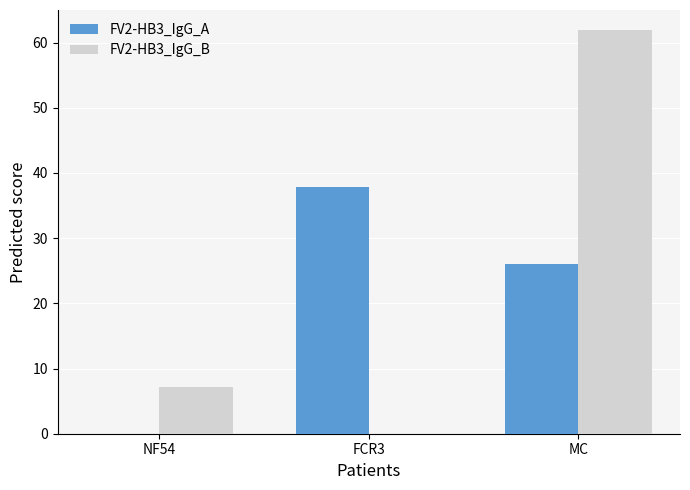

What is the sum of the FV2-HB3_IgG_A values at FCR3 and NF54?

37.9